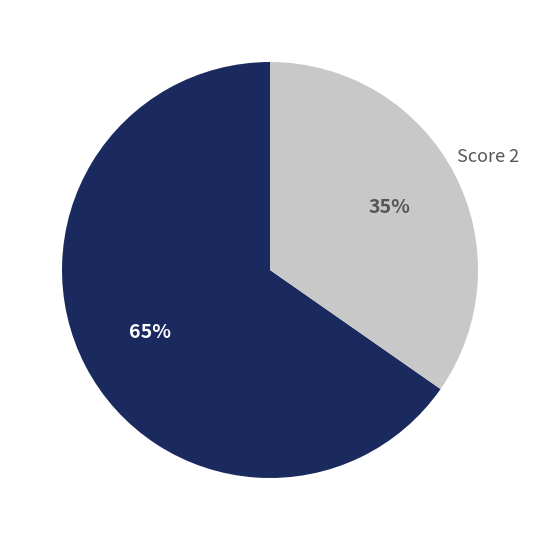

Which category has the biggest portion of the pie?

Score 1